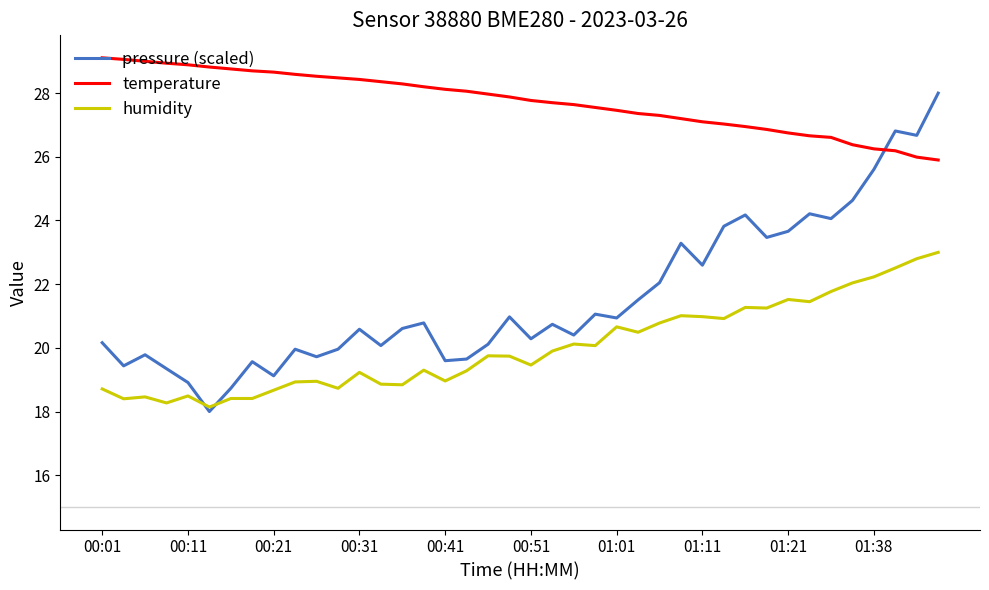

Is this an area chart (filled region under the line)?

No